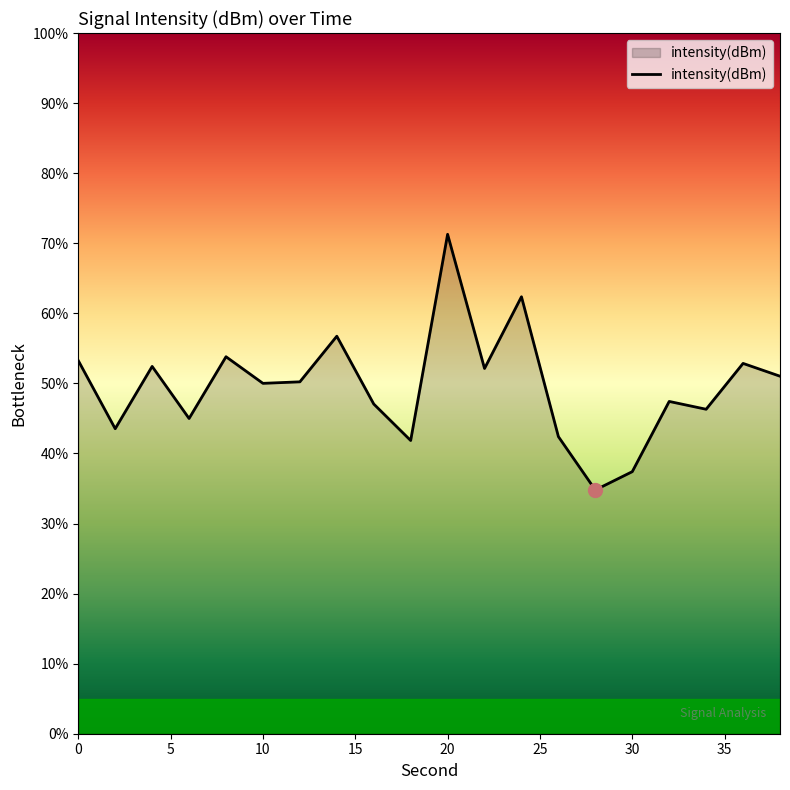

What is the difference between the maximum and minimum values?

36.5